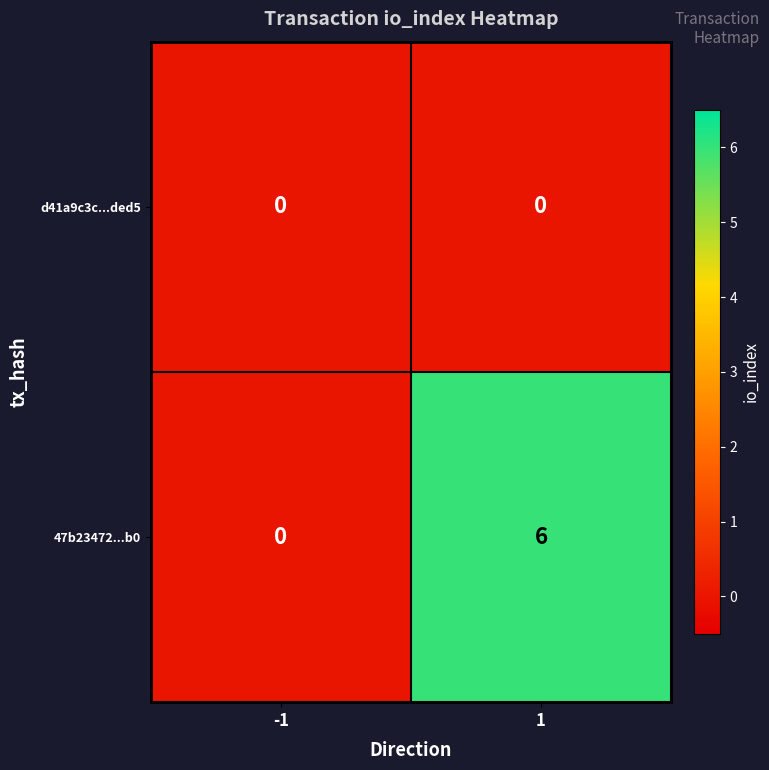

Reading left to right, what are all the values shown in this chart?

d41a9c3c...ded5: 0	0
47b23472...b0: 0	6